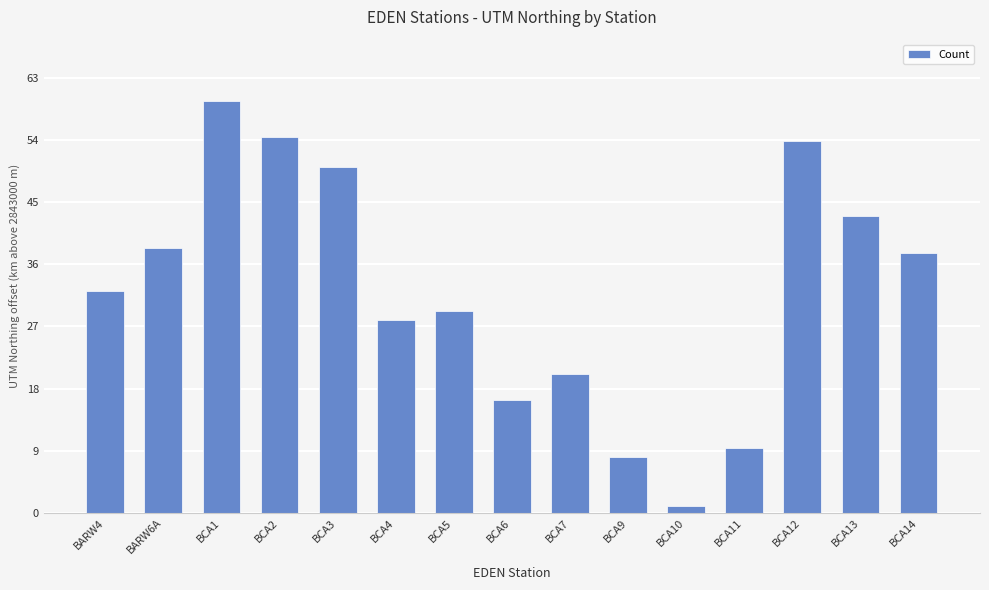

Where is the data nearest to the value 30?

BCA5